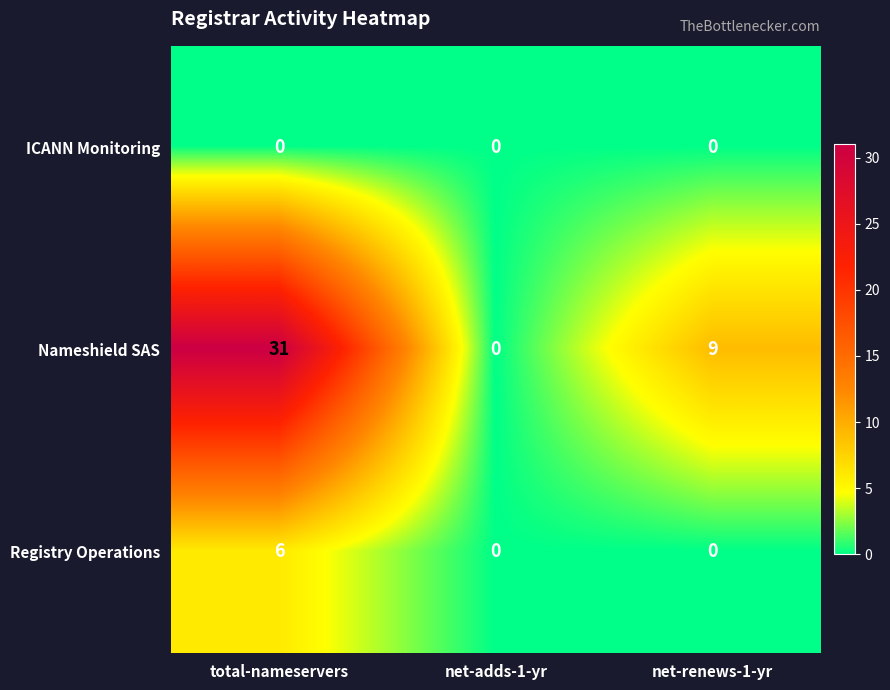

How many Nameshield SAS values are between 0 and 31?

3